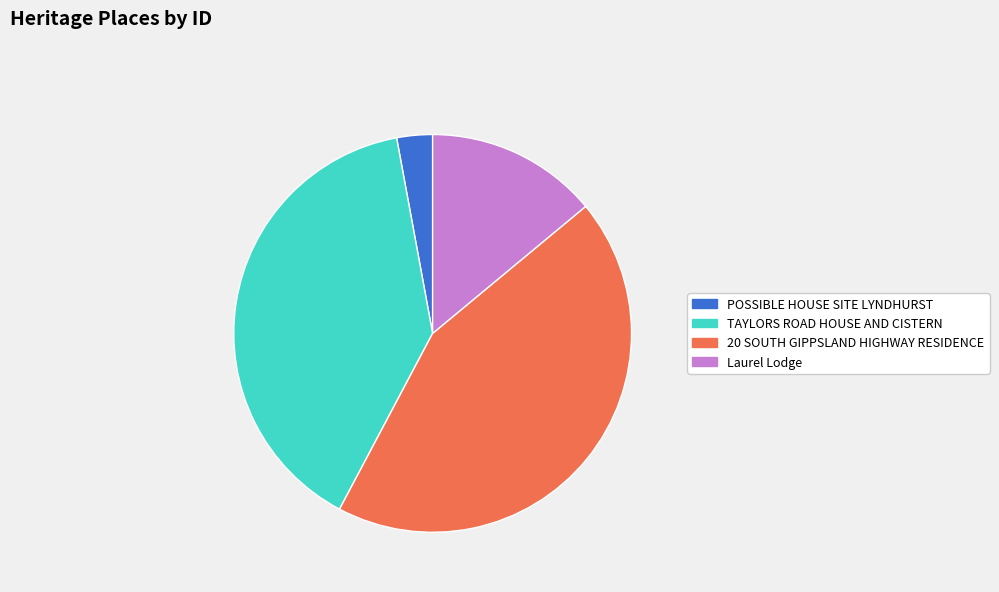

Rank the categories by value from highest to lowest.

20 SOUTH GIPPSLAND HIGHWAY RESIDENCE, TAYLORS ROAD HOUSE AND CISTERN, Laurel Lodge, POSSIBLE HOUSE SITE LYNDHURST